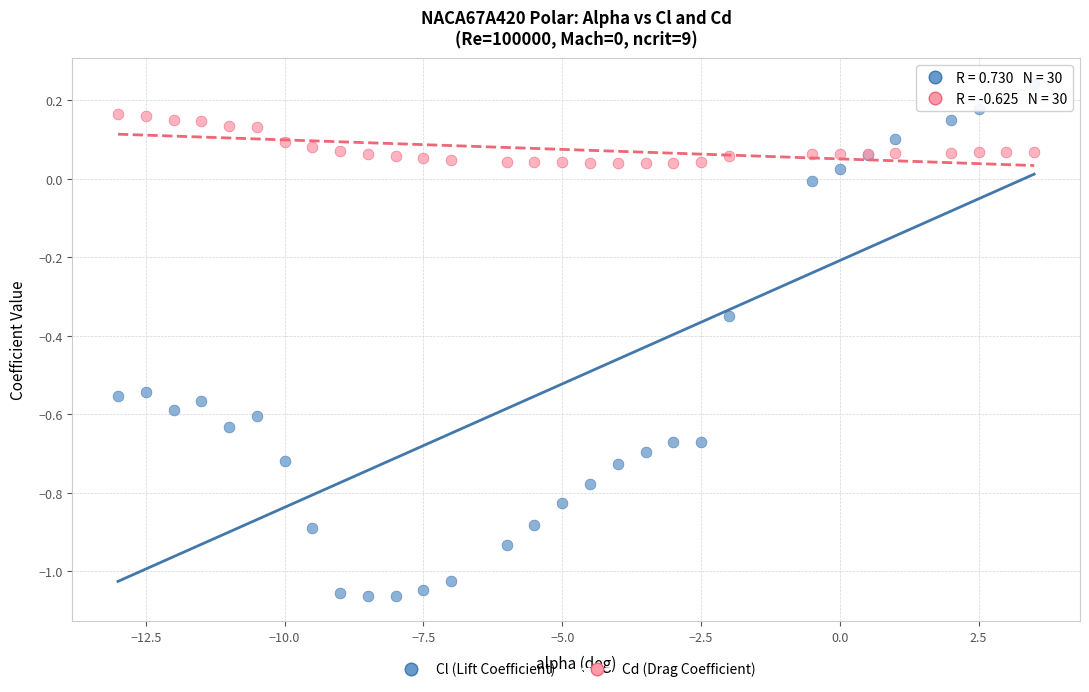

What is the X range (max minus min) for the scatter plot?

16.5